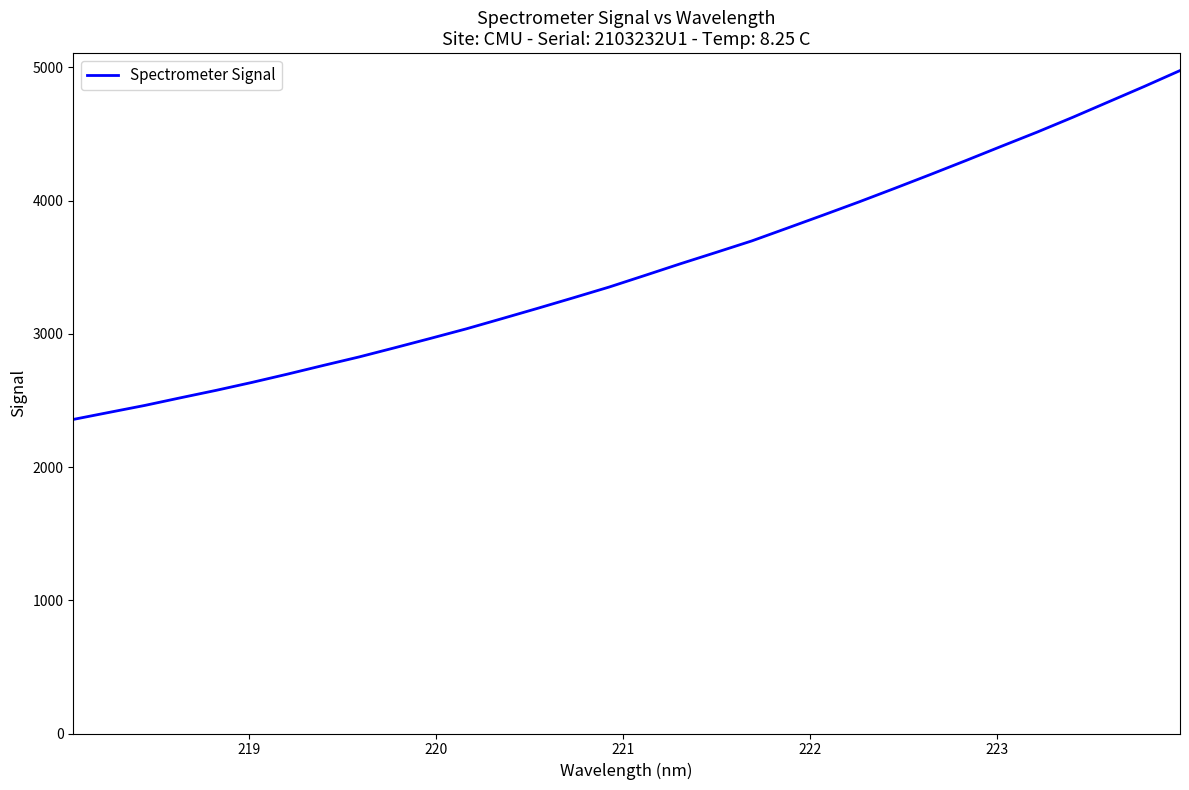

What is the smallest value displayed?

2357.7